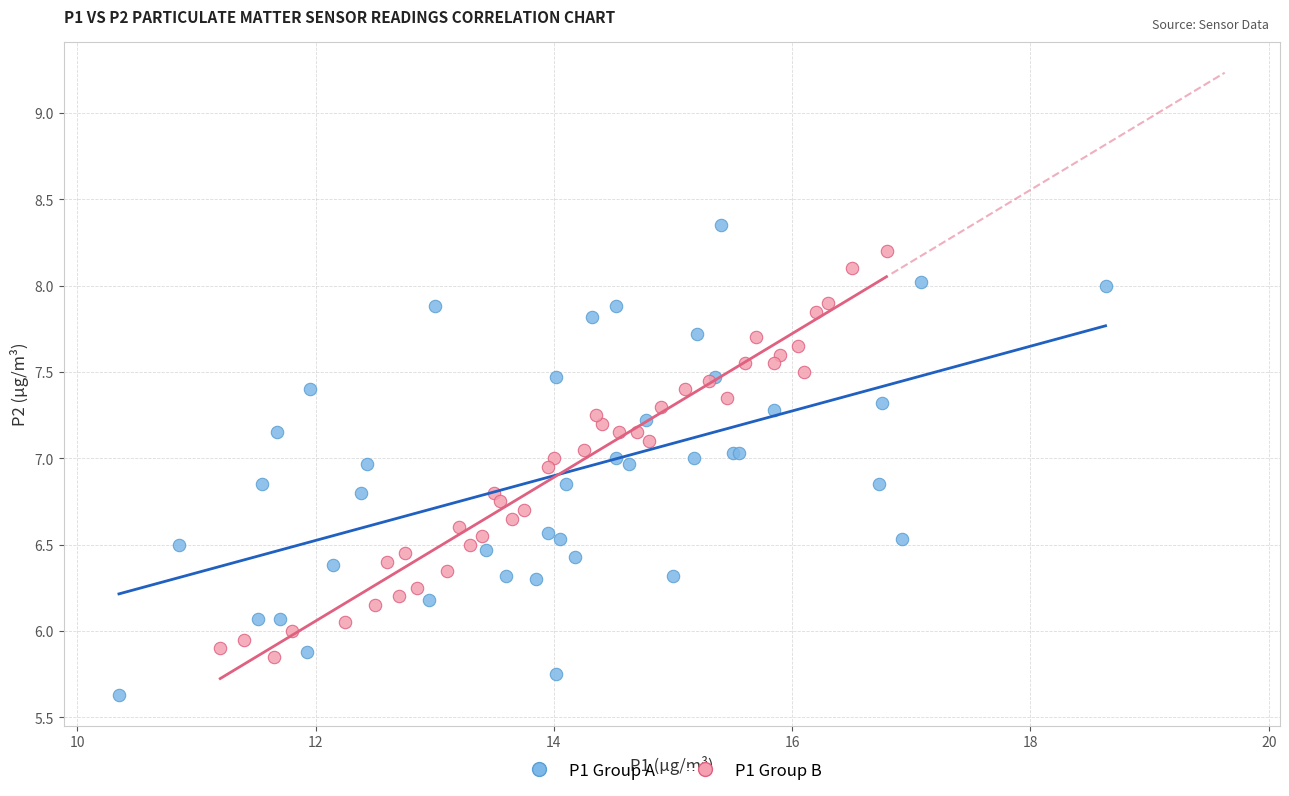

Which series contains the highest Y value?

P1 Group A